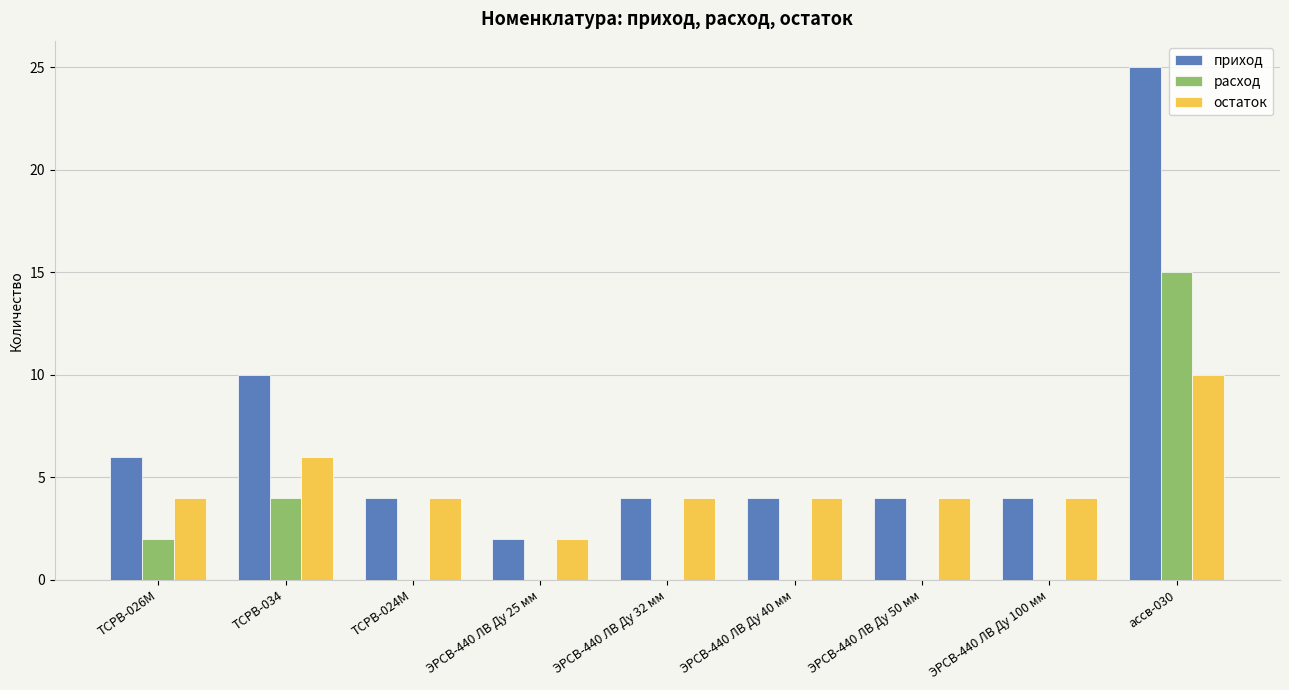

Is the value of расход at ассв-030 greater than the value of остаток at ЭРСВ-440 ЛВ Ду 50 мм?

Yes